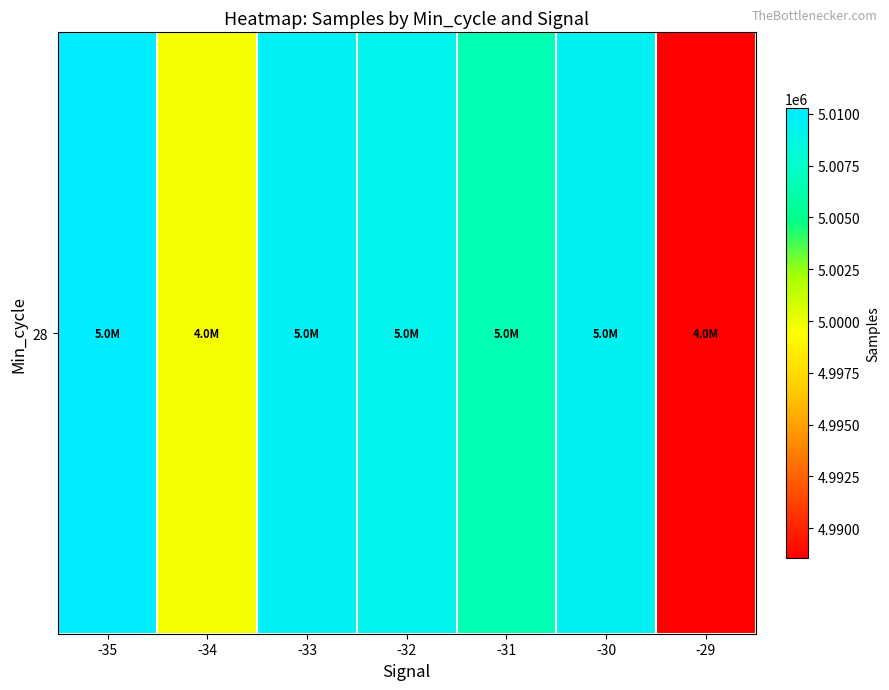

How many values exceed 5009349?

3